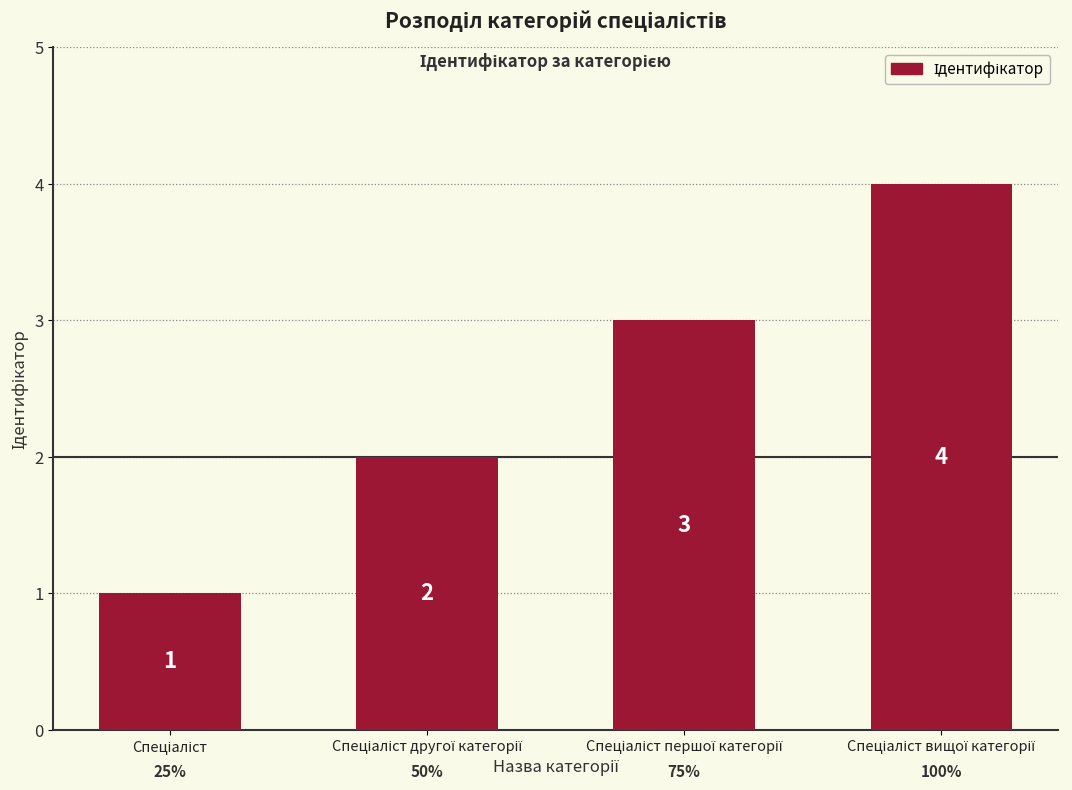

What is the value of the 3rd bar from the left?

3